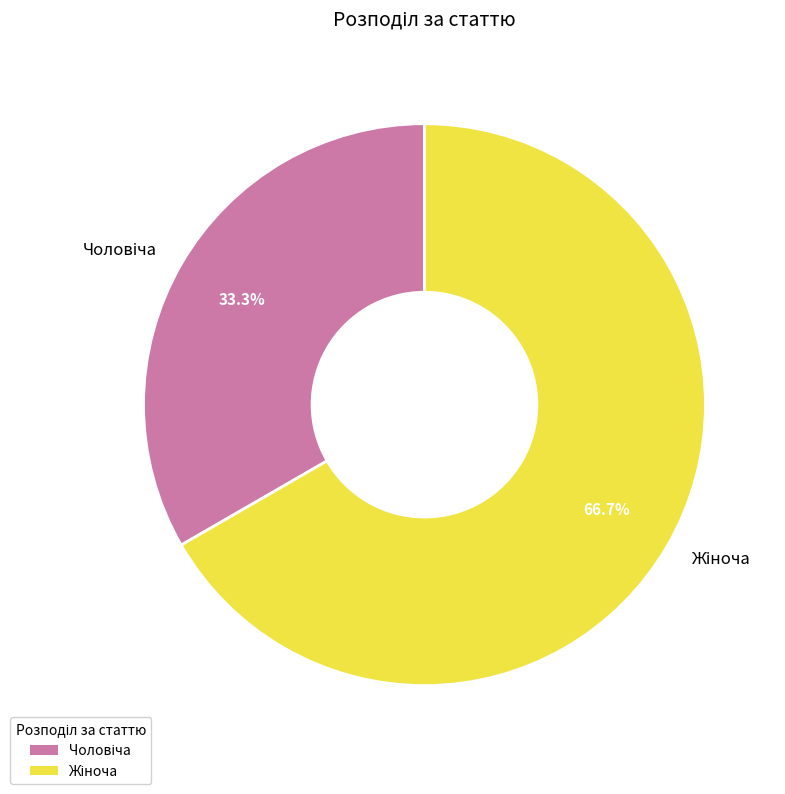

Is there a majority slice in this chart?

Yes